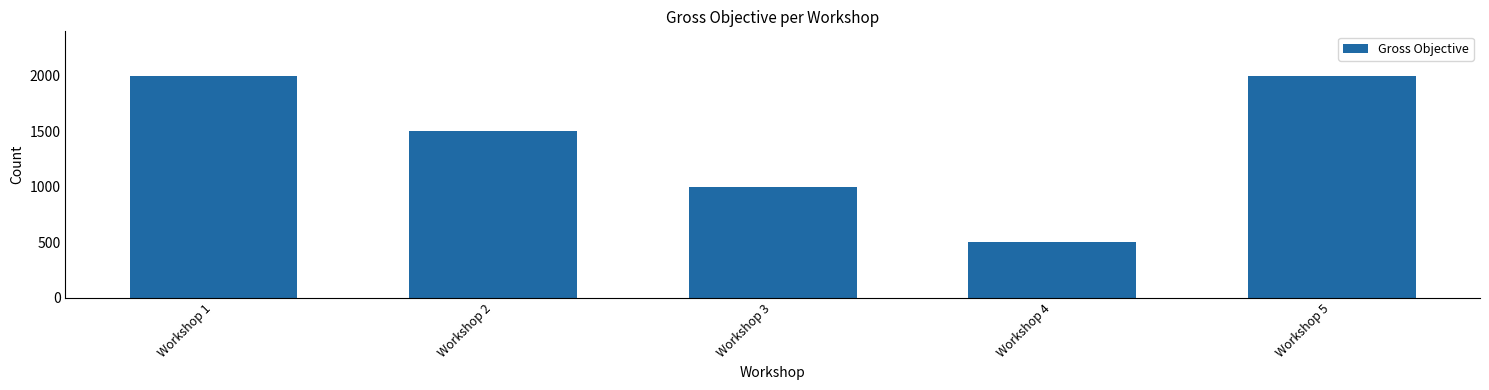

The chart shows a value of 2000 at Workshop 5. True or false?

True